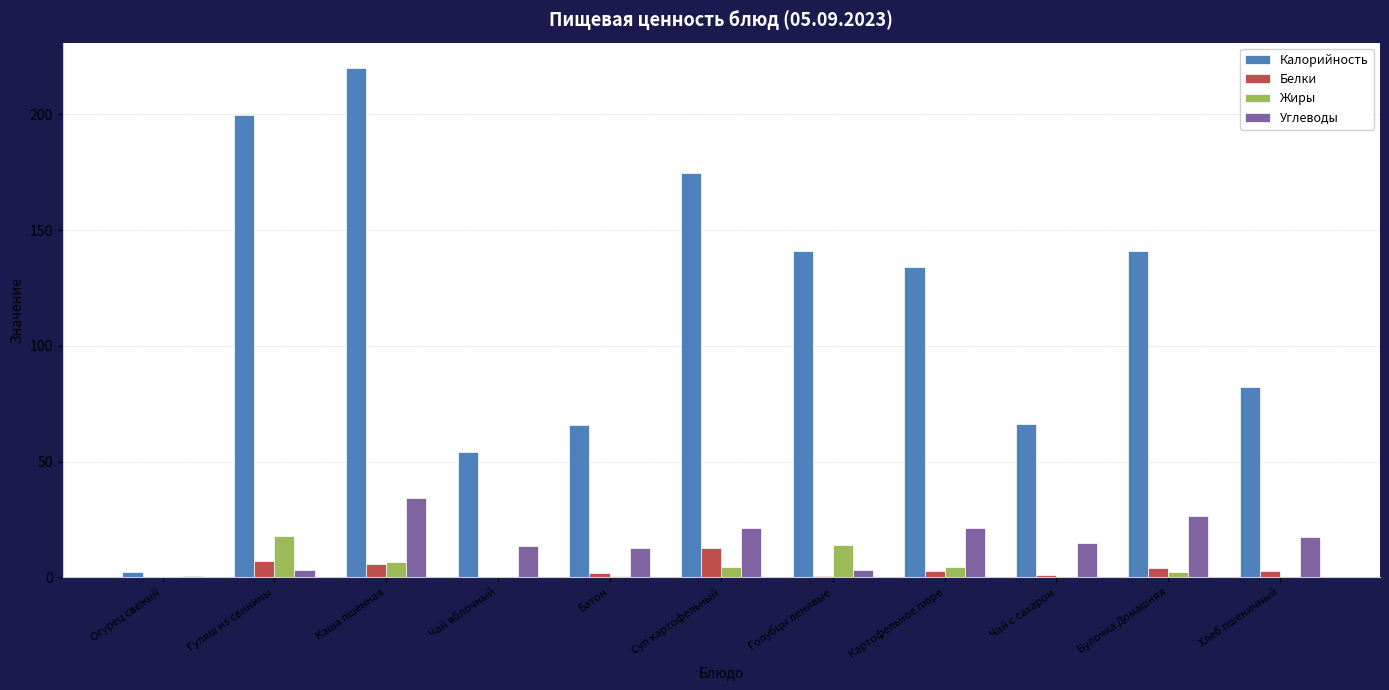

What is the sum of the Калорийность values at Булочка Домашняя and Голубцы ленивые?

282.2